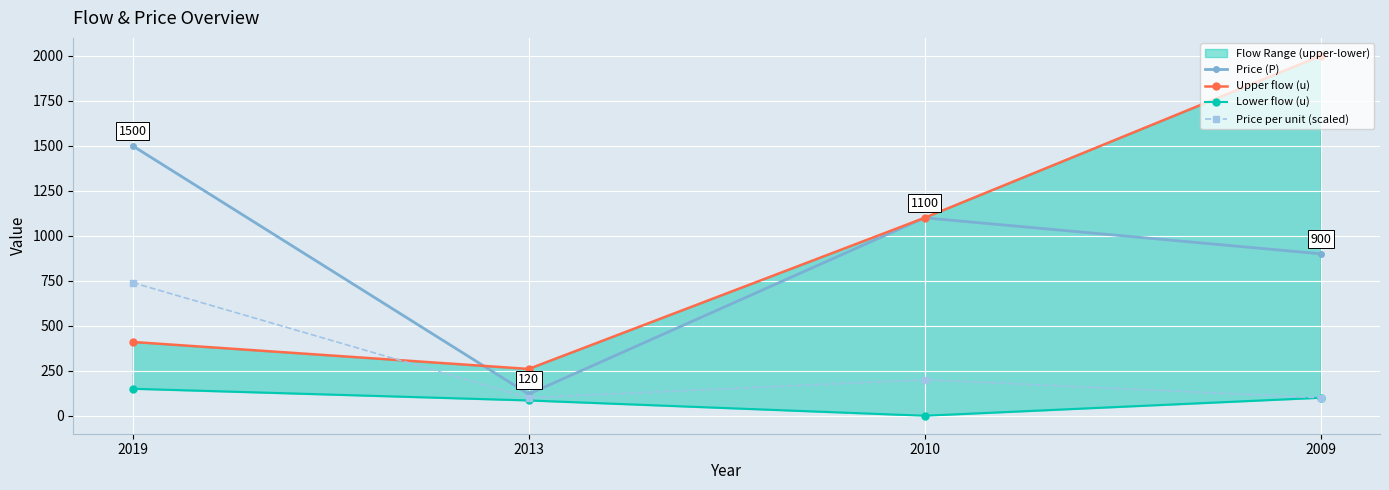

Which series has the largest total across all categories?

Upper flow (u)